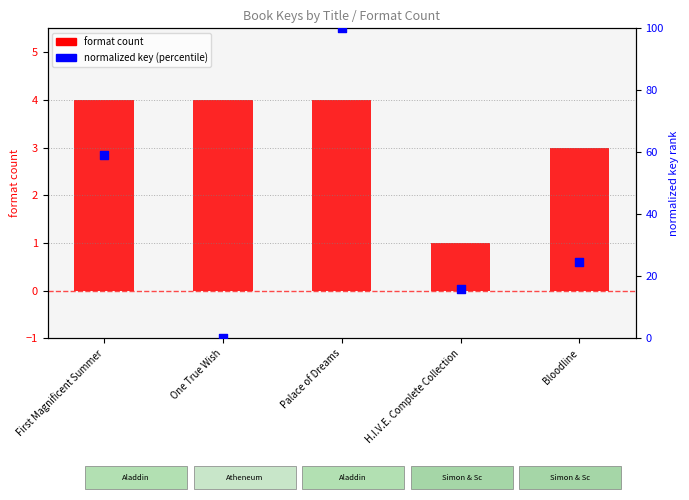

Is the value of format count at One True Wish greater than the value of normalized key (percentile) at One True Wish?

Yes